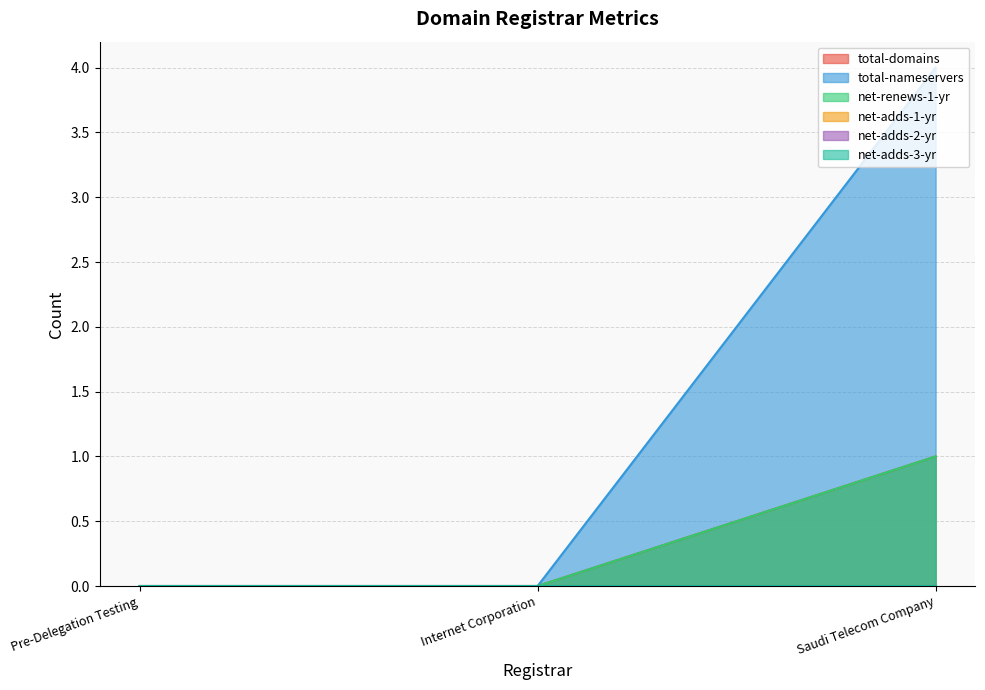

What is the difference between the net-renews-1-yr values at Saudi Telecom Company and Pre-Delegation Testing?

1